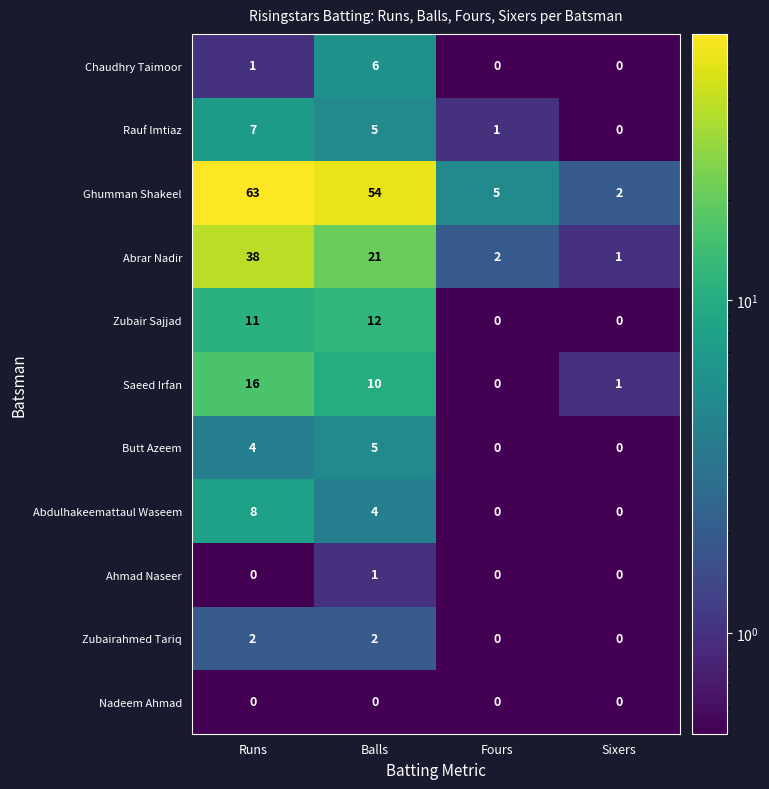

What is the difference between the maximum and minimum values in the Ghumman Shakeel series?

61